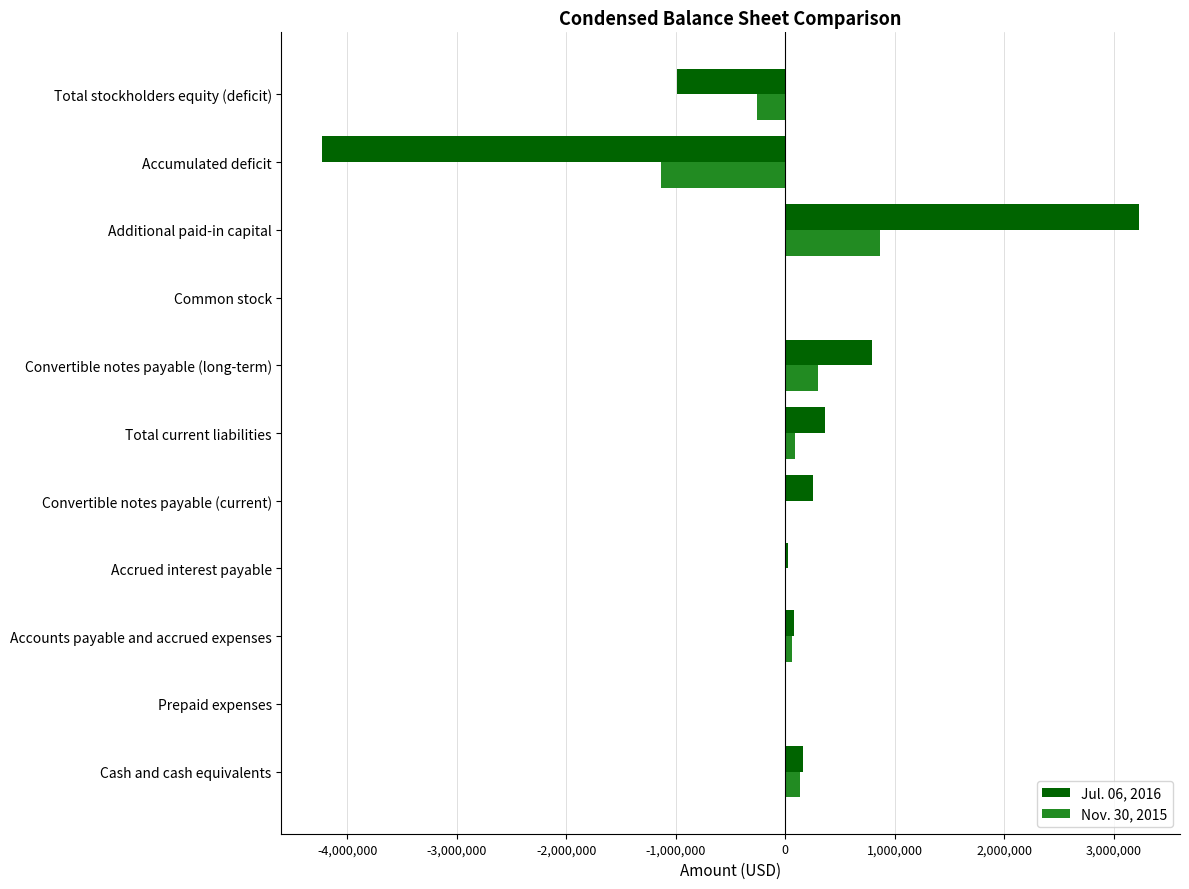

How many data points does each series have?

11